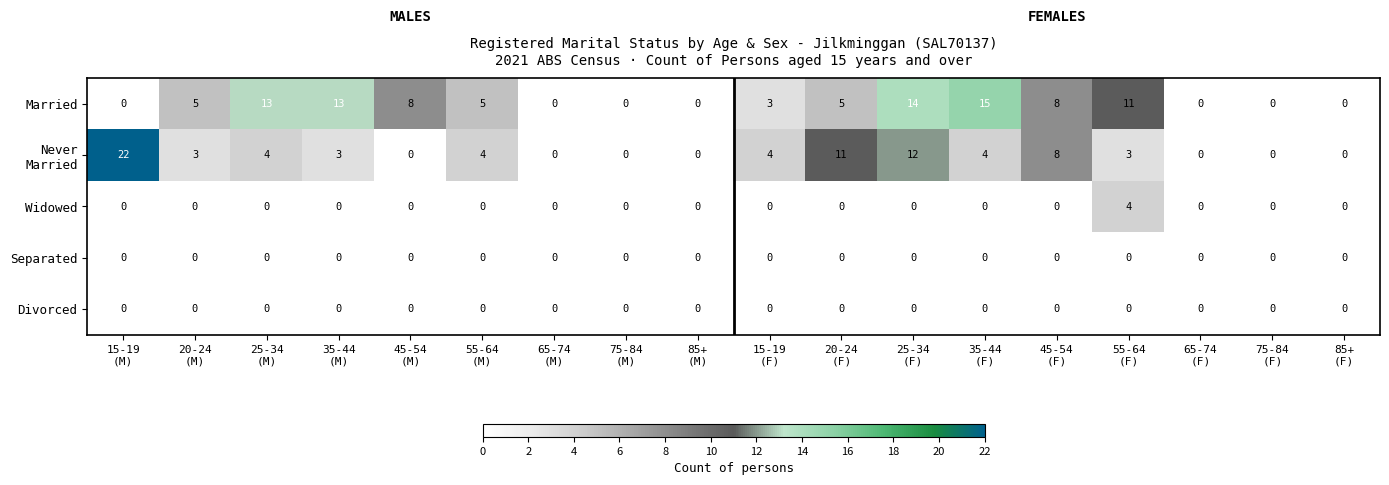

At which category is the sum across all series the highest?

25-34
(F)